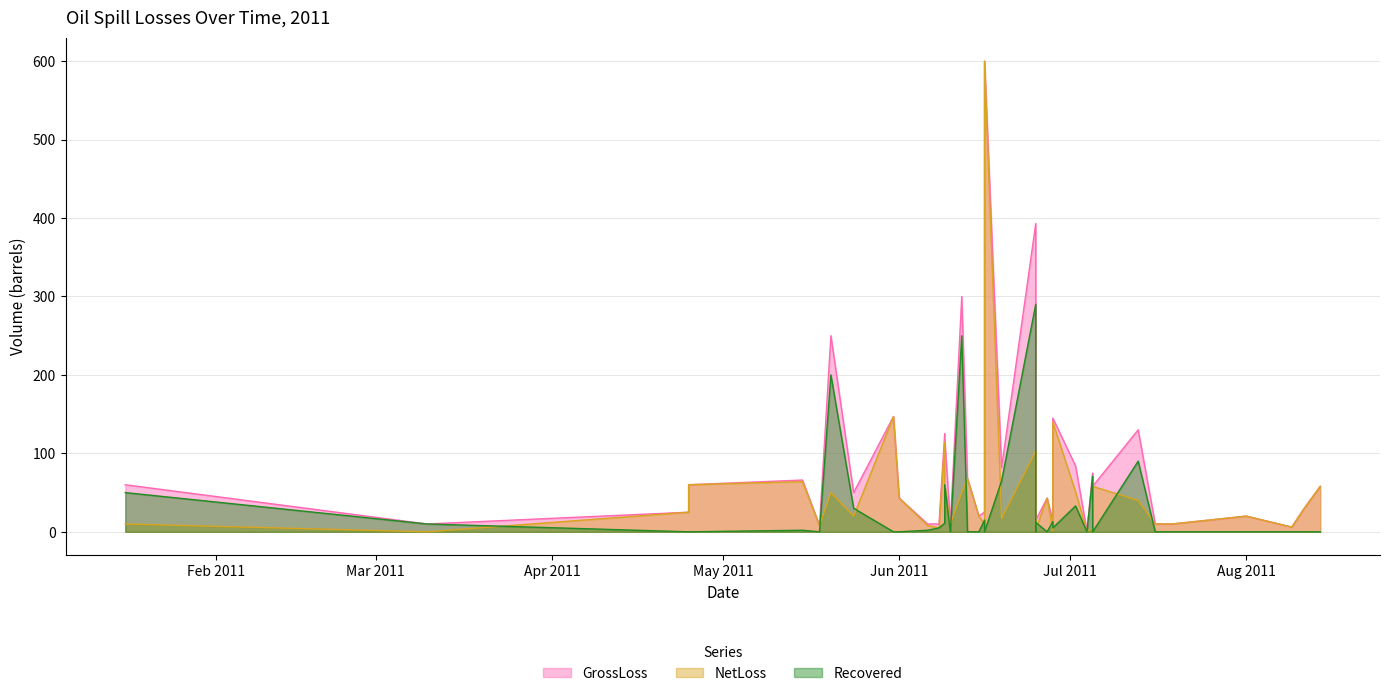

The value of GrossLoss at 30 is 10. True or false?

True